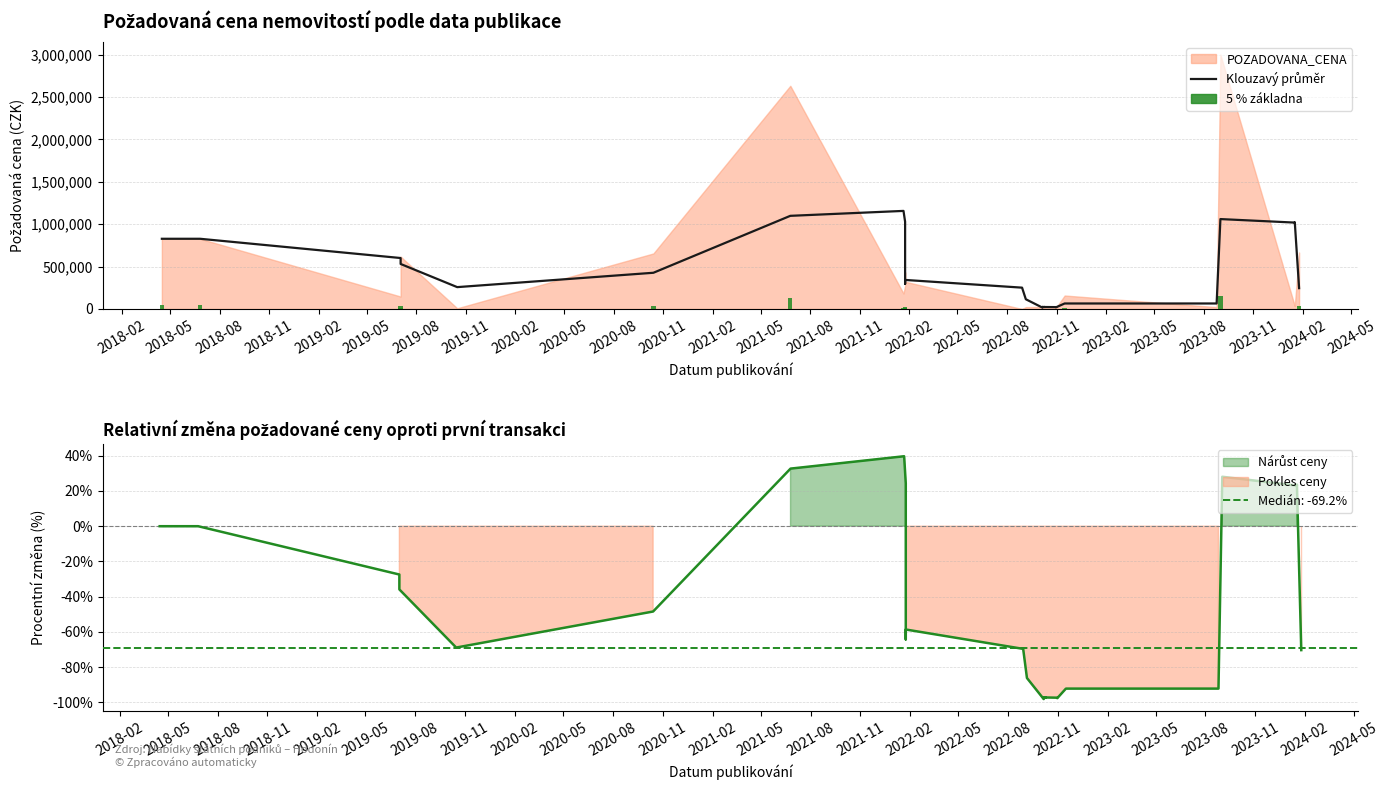

What position from the left is 2023-11?

24